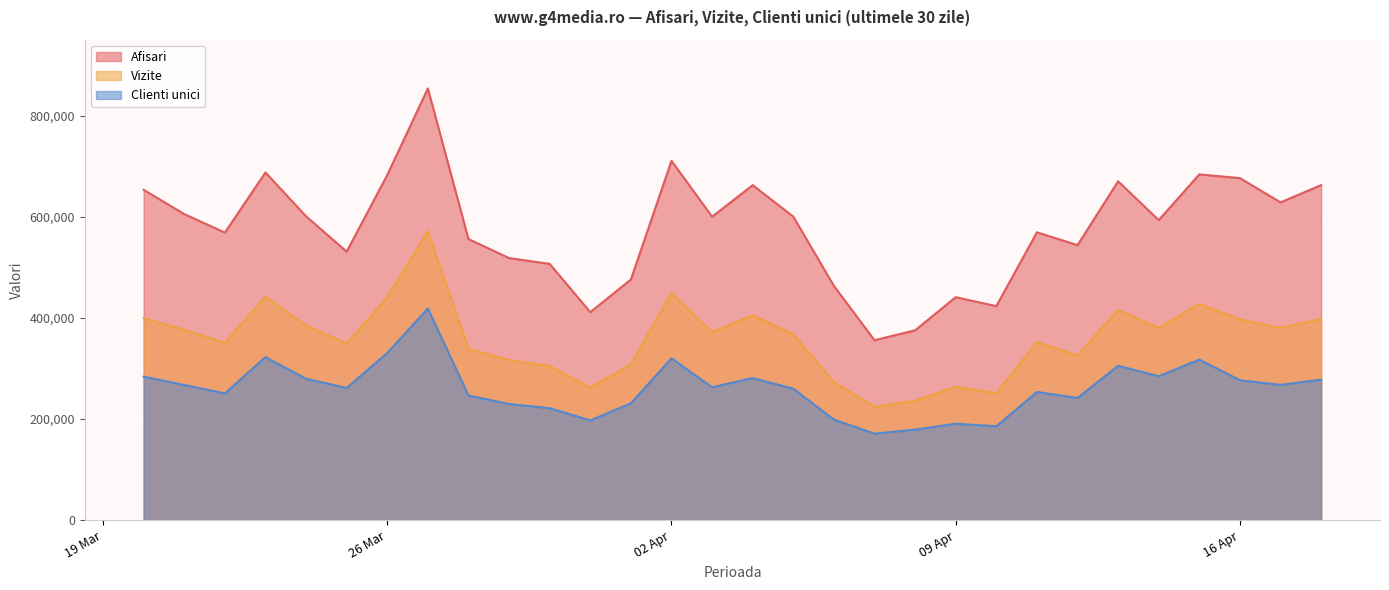

What is the difference between the Vizite values at 2024.4.4 and 2024.4.8?

168885